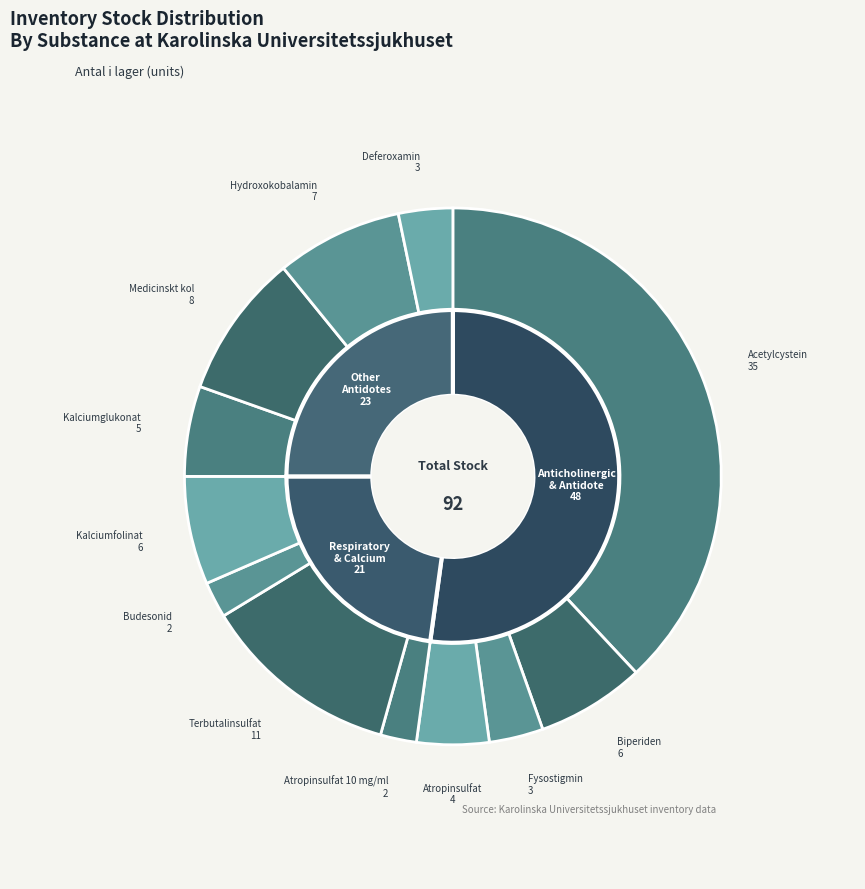

Is the sum of Medicinskt kol and Budesonid greater than half?

No